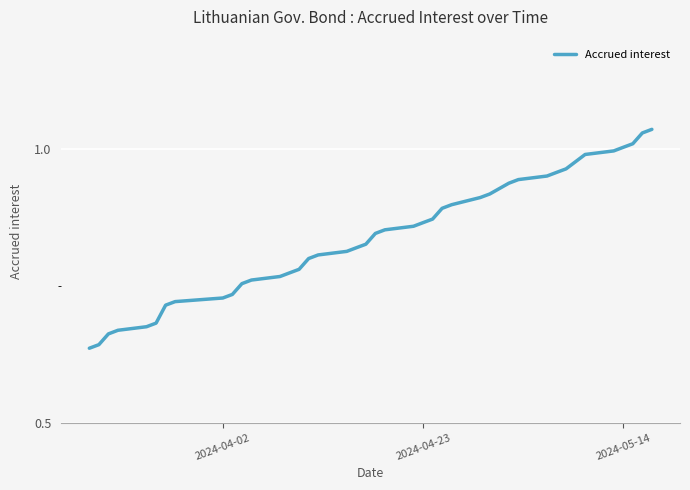

Is this an area chart (filled region under the line)?

No